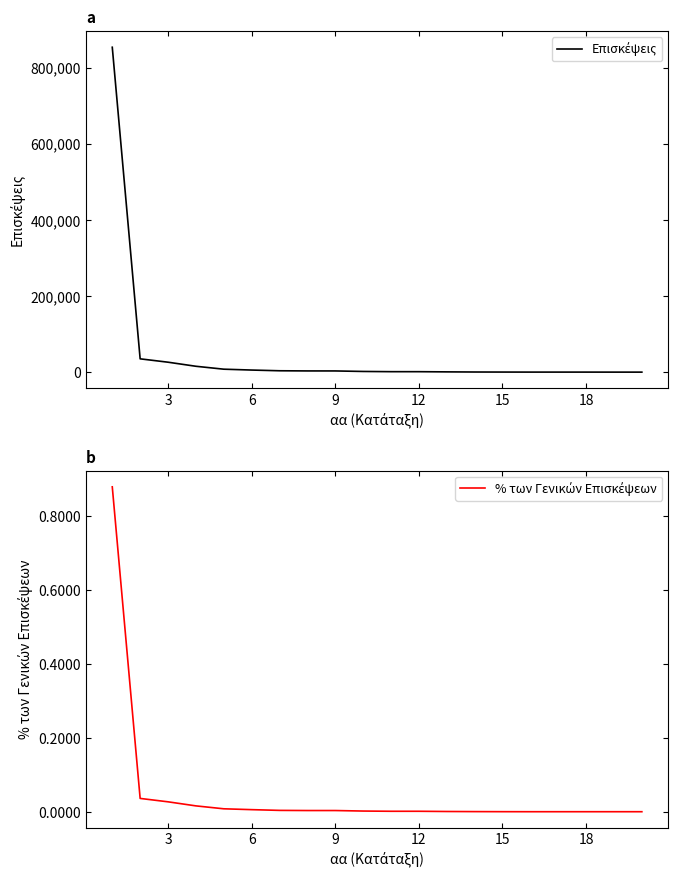

What are all the series names shown in the legend?

Επισκέψεις, % των Γενικών Επισκέψεων